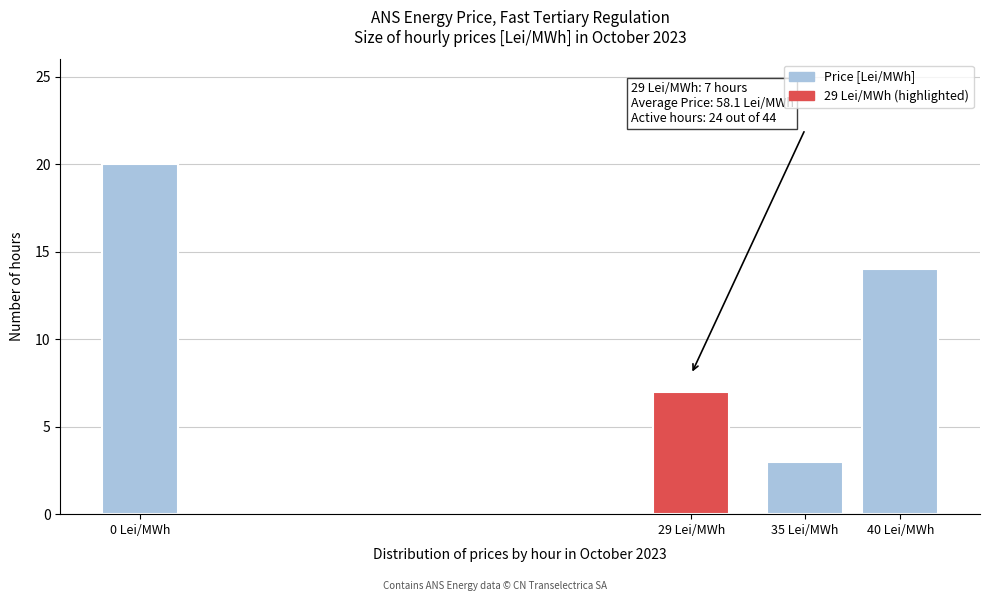

Reading left to right, what are all the values shown in this chart?

0 Lei/MWh=20	29 Lei/MWh=7	35 Lei/MWh=3	40 Lei/MWh=14